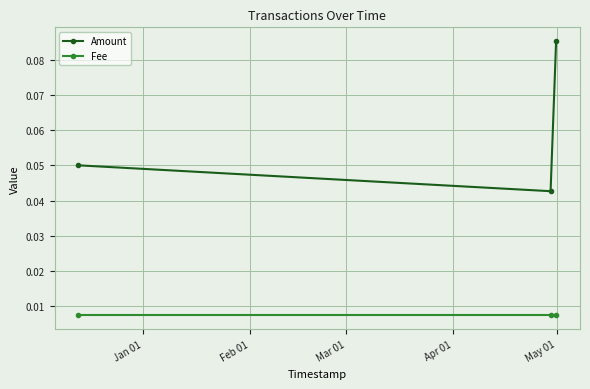

At how many categories does at least one series exceed 0?

3